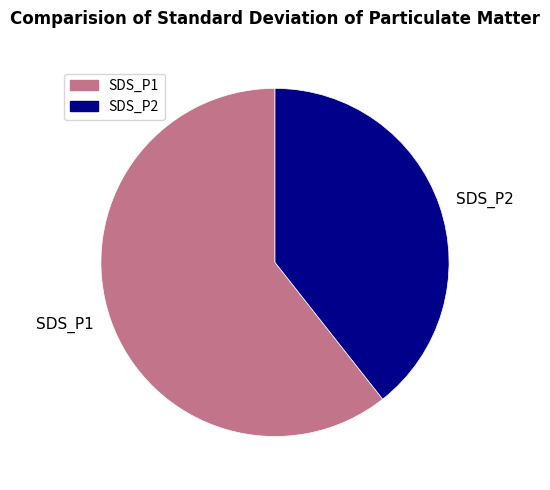

Is the sum of SDS_P1 and SDS_P2 greater than half?

Yes